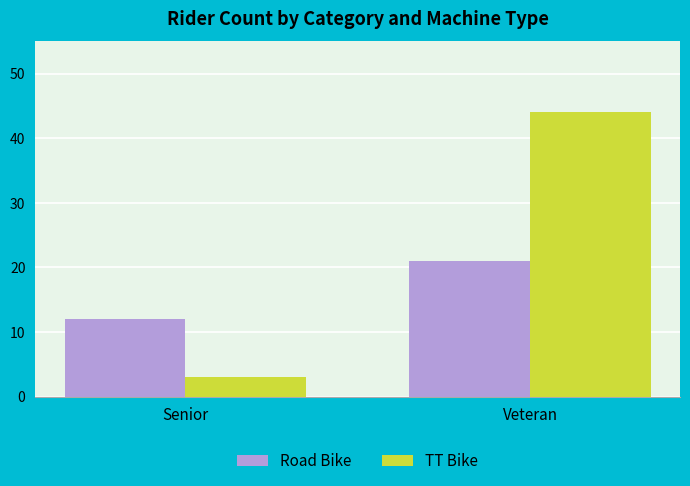

What is the value of the TT Bike bar at the 1st from the left?

3